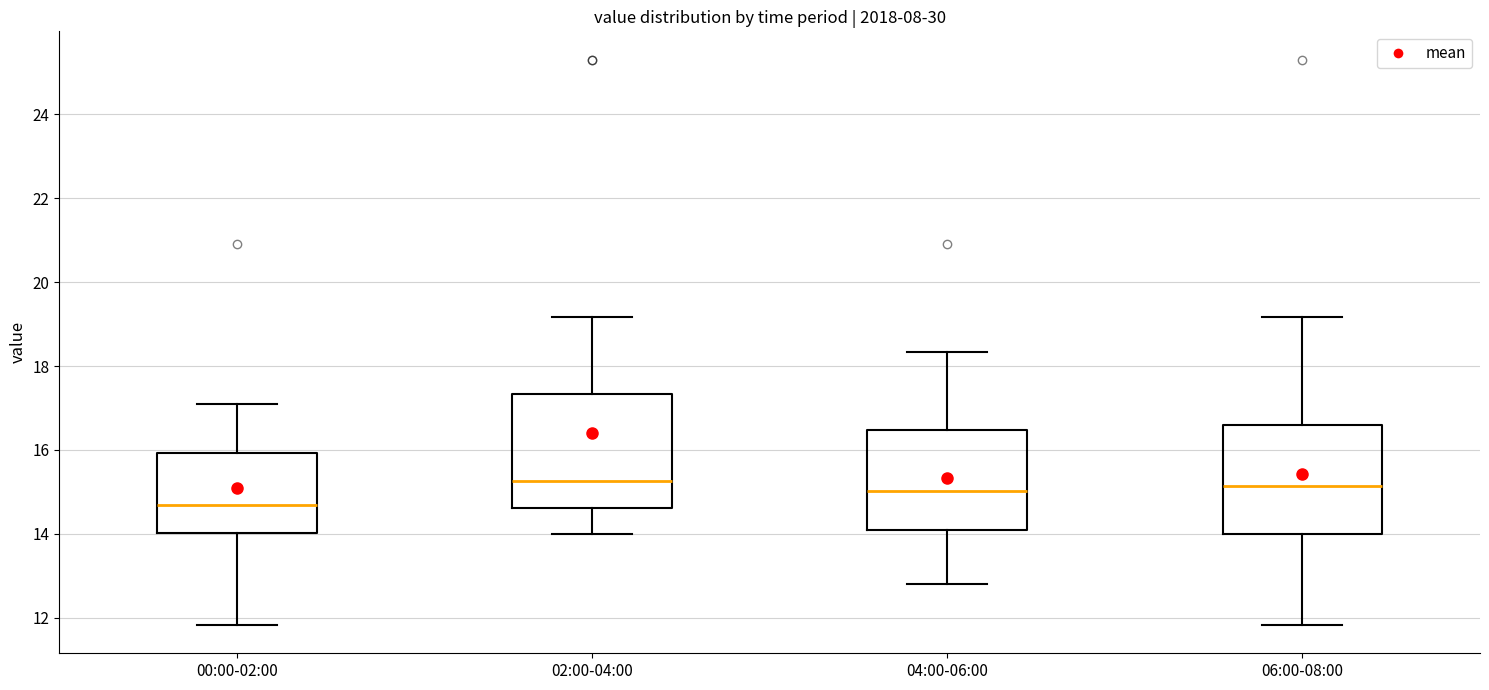

Reading left to right, read every box against the y-axis: the position of its median line, the range the box covers, and the ends of its whiskers. The values are not printed on the chart, so give them approximately, as read against the axis.

00:00-02:00: median 14.8, box 14.0 to 16.0, whiskers 11.8 to 17.2
02:00-04:00: median 15.2, box 14.6 to 17.4, whiskers 14.0 to 19.2
04:00-06:00: median 15.0, box 14.2 to 16.4, whiskers 12.8 to 18.4
06:00-08:00: median 15.2, box 14.0 to 16.6, whiskers 11.8 to 19.2